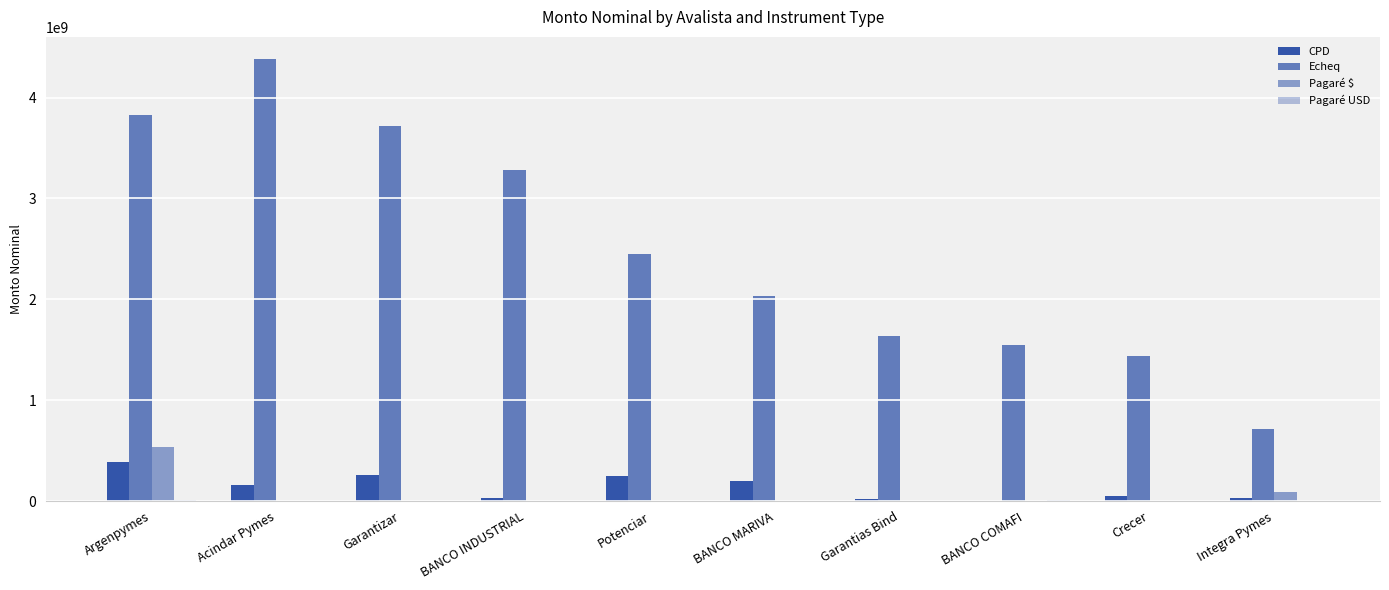

How many groups of bars are there?

10